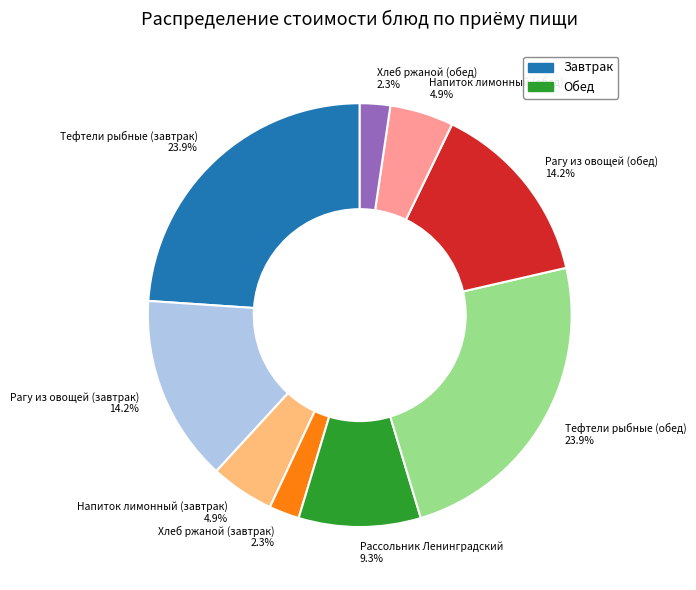

Is there a majority slice in this chart?

No